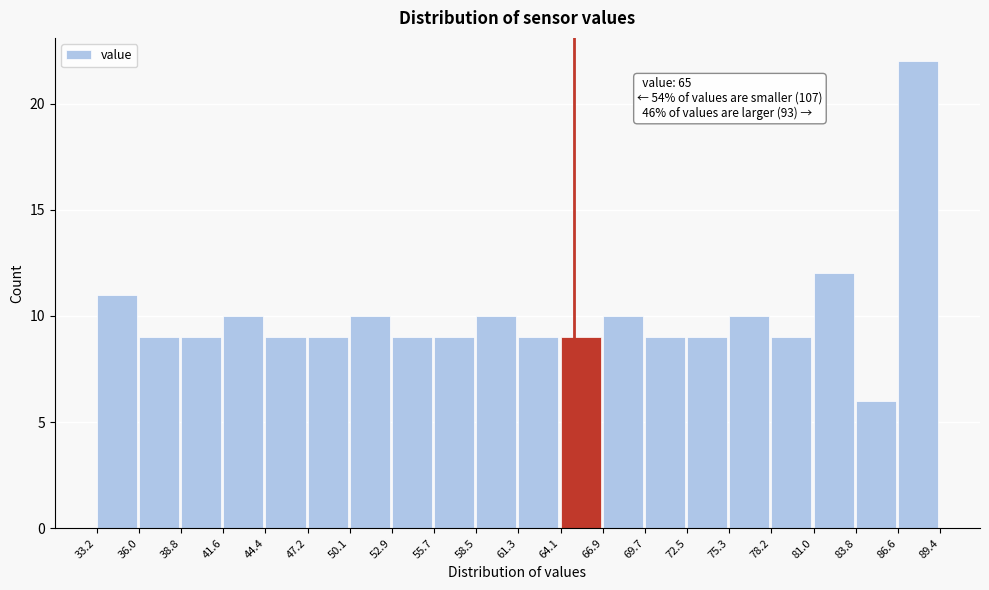

Over which range of the x-axis is the bar tallest?

86.6 to 89.4